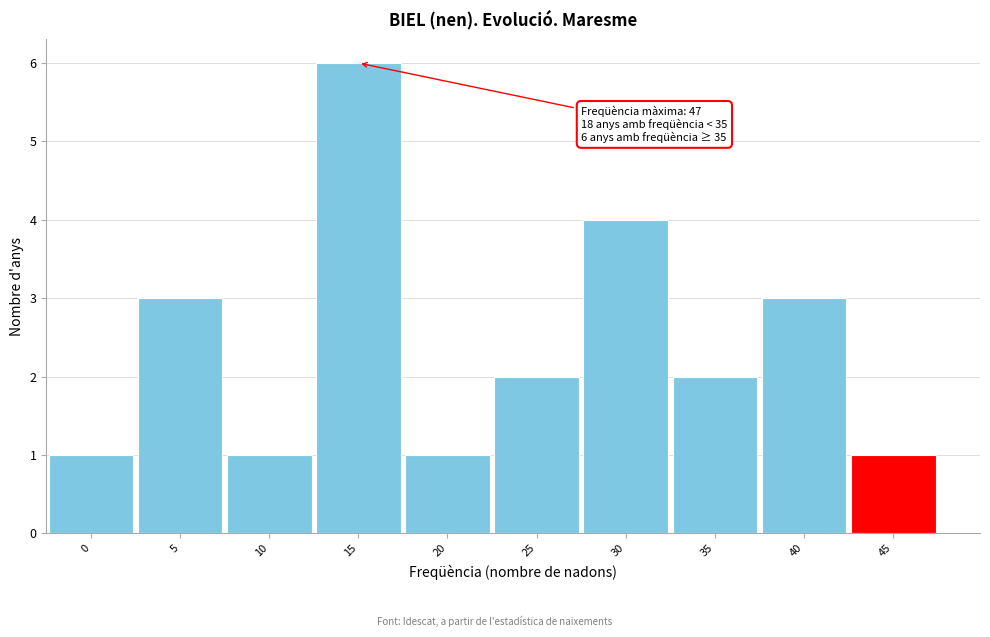

Reading left to right, what are all the values shown in this chart?

0=1	5=3	10=1	15=6	20=1	25=2	30=4	35=2	40=3	45=1